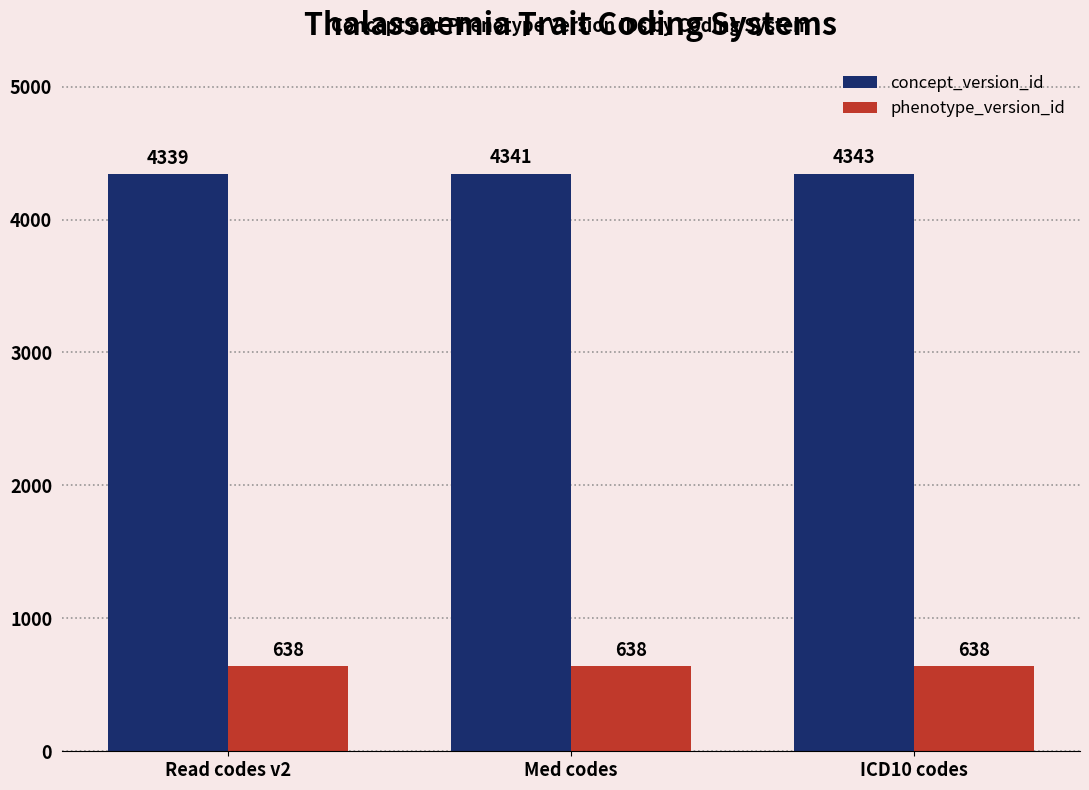

Count the number of categories in the chart.

3